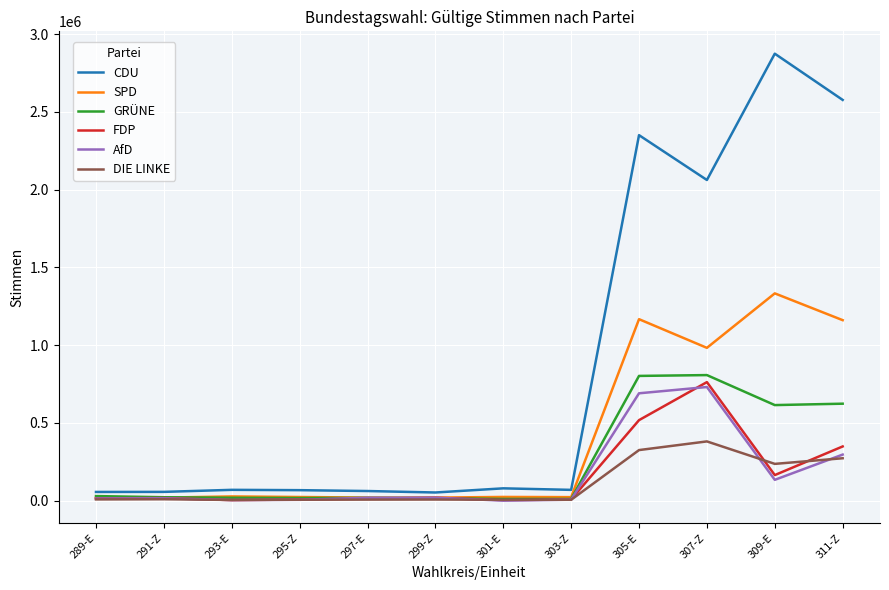

Which series changed the most between 293-E and 307-Z?

CDU